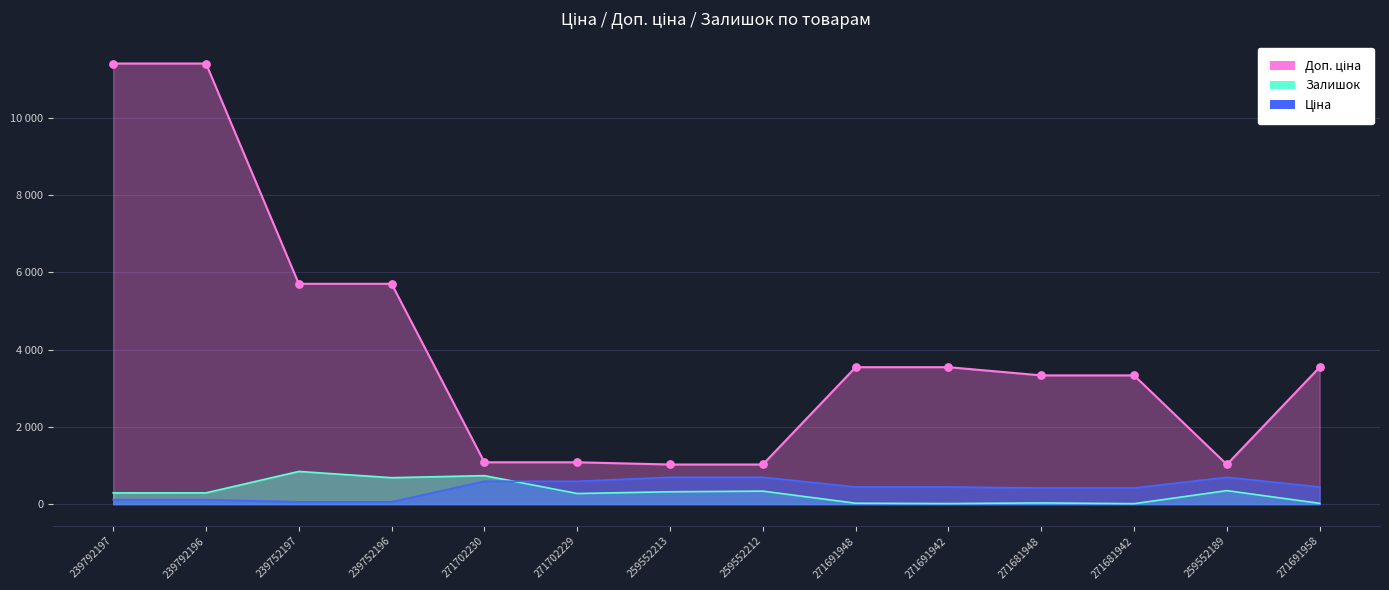

Which series contains the highest Y value?

Доп. ціна